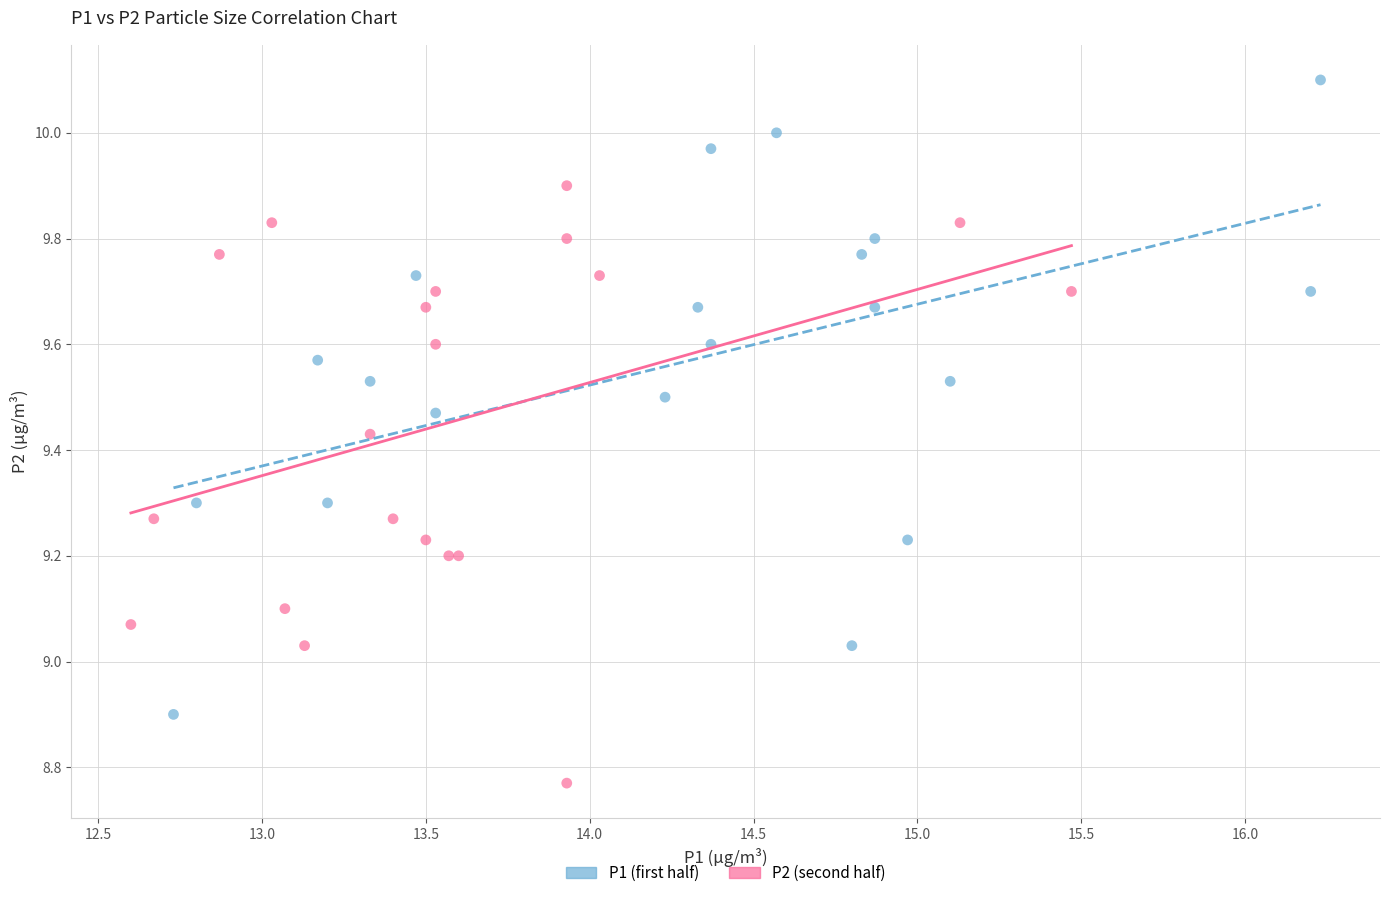

Which series contains the highest Y value?

P1 (first half)